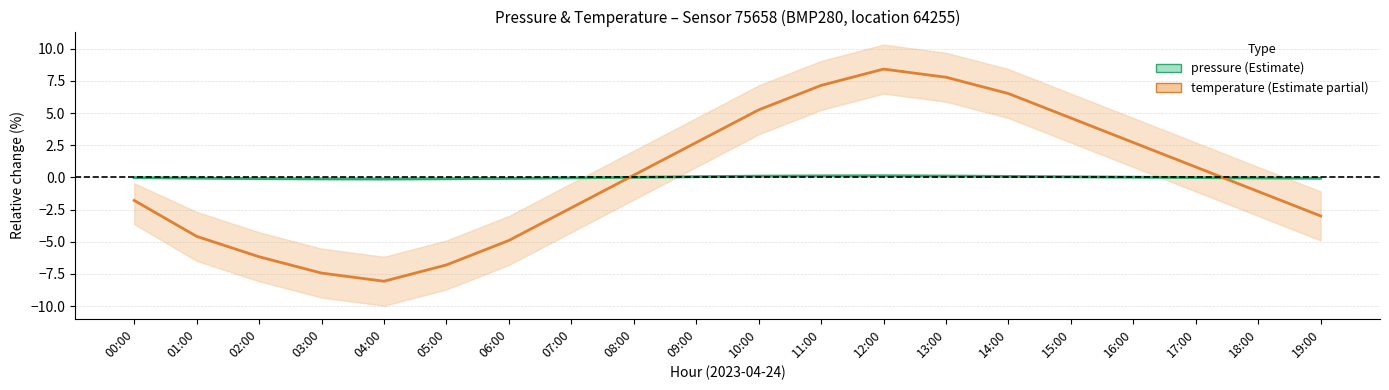

How many categories are shown in the chart?

20